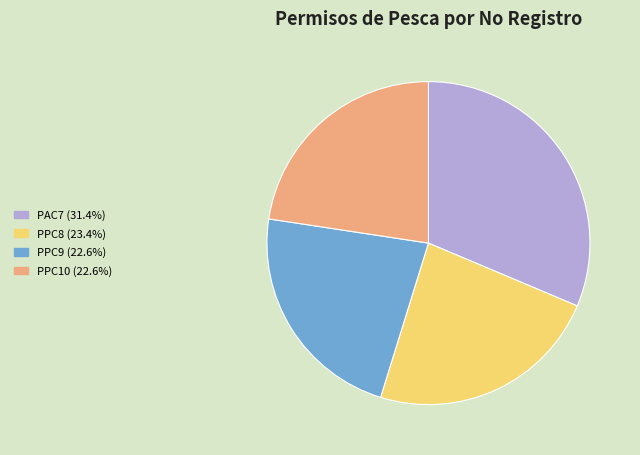

What is the largest slice in the pie chart?

PAC7